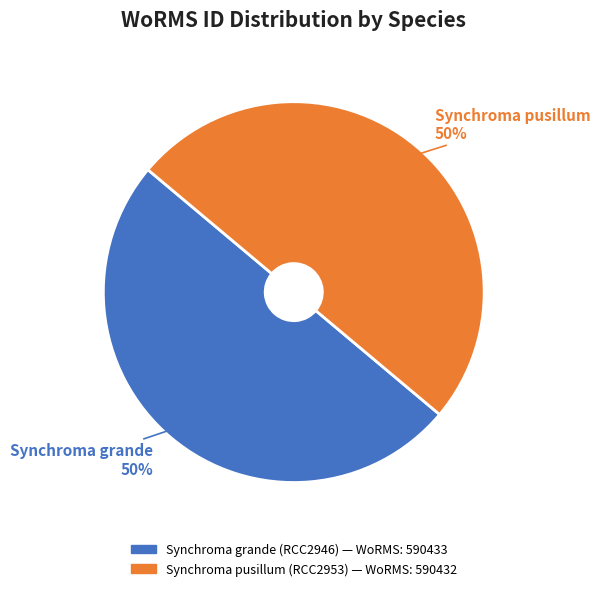

Is it true that Synchroma pusillum (RCC2953) is 50% of the pie?

True